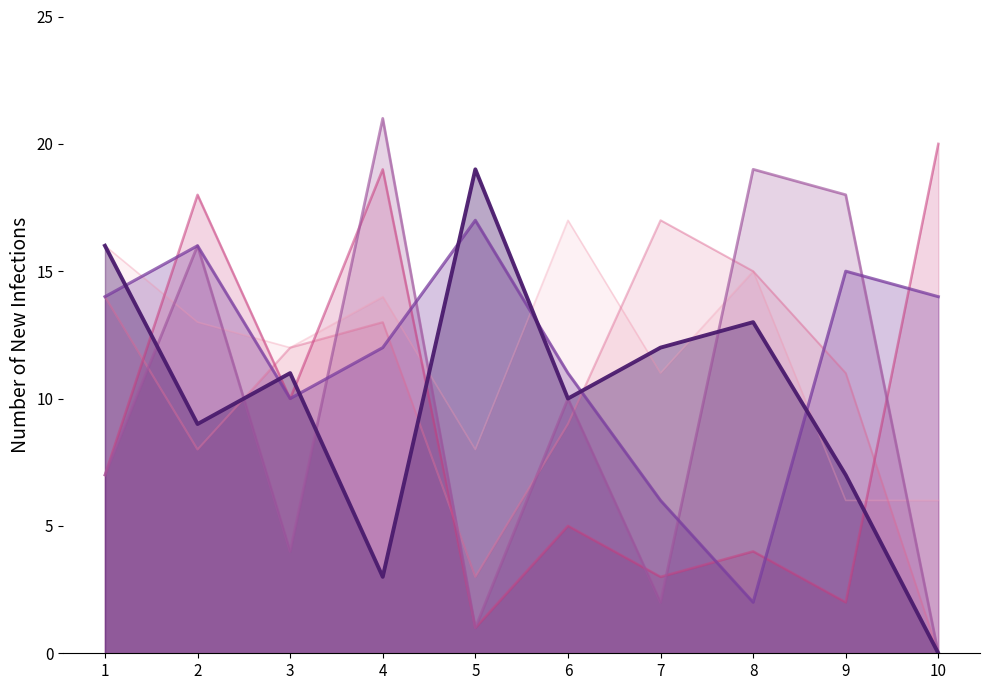

Where does the B1_line series first go above 12?

1